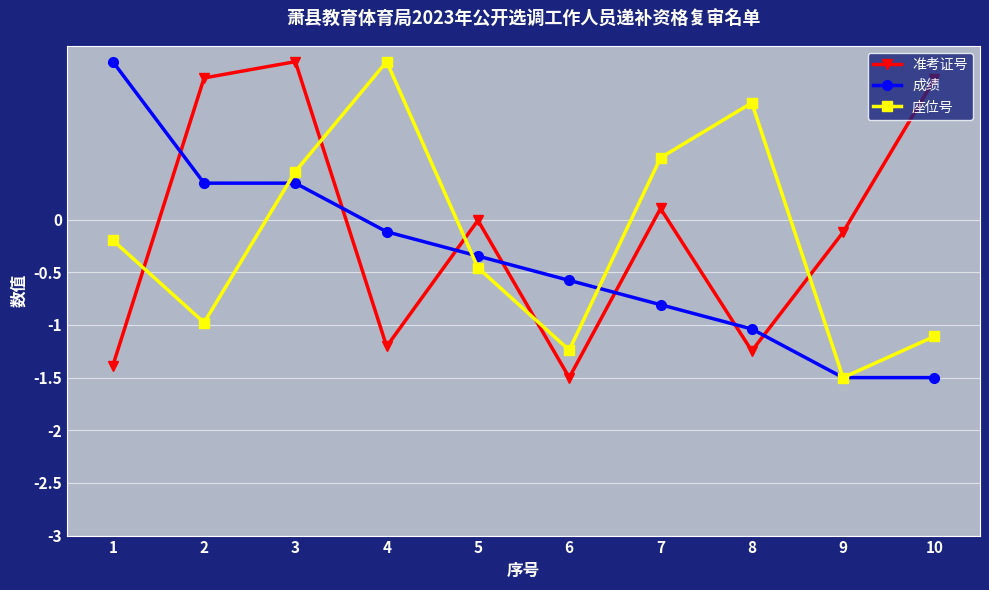

What is the value of the 成绩 point at the 7th from the left?

-0.8